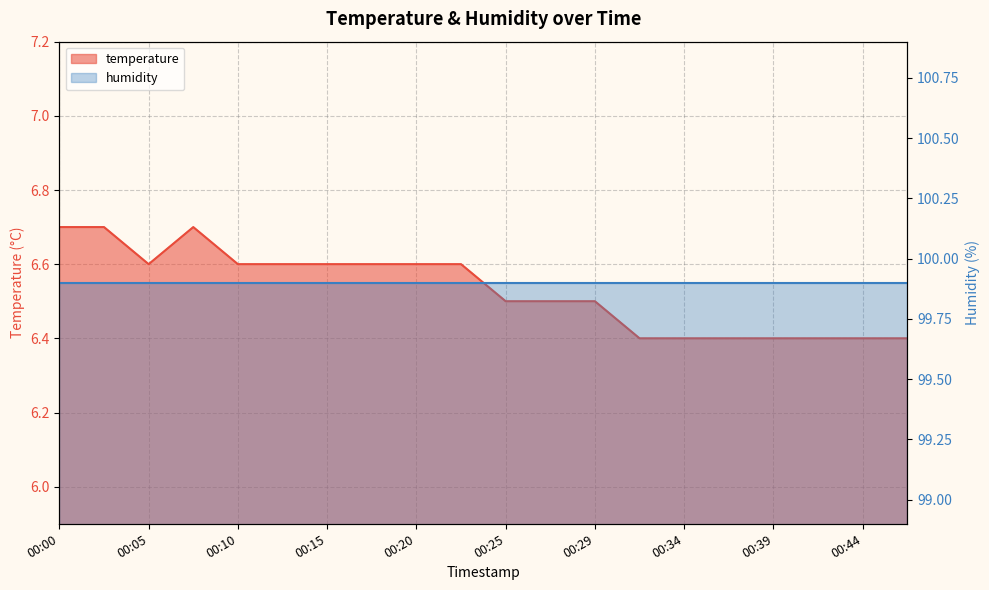

What is the sum of the values at 00:17 and 00:15?

13.2